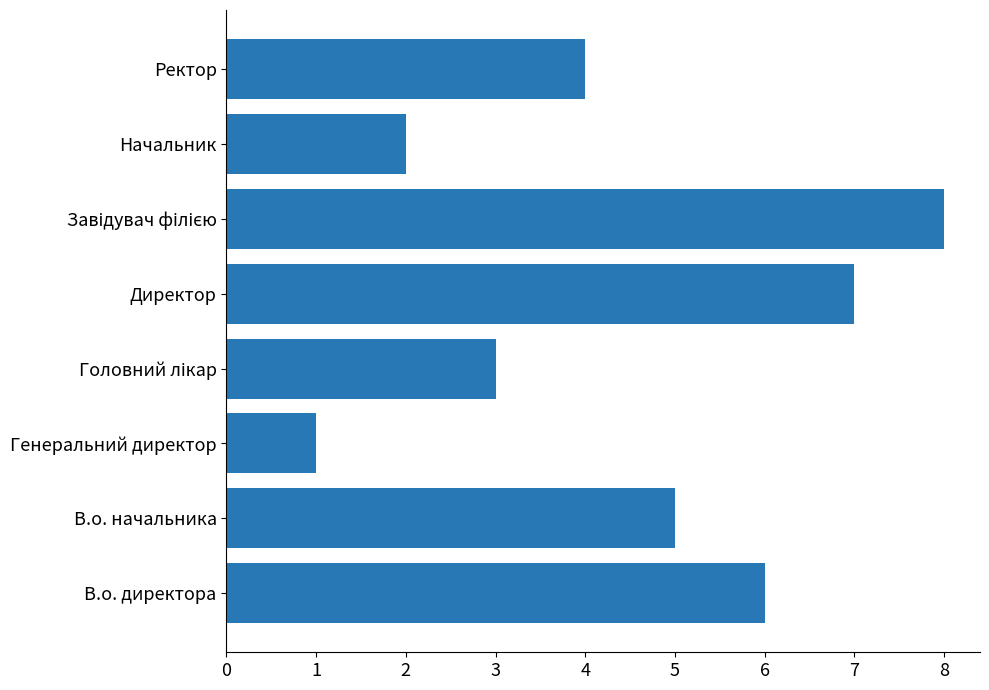

Which category has the lowest value across all series?

Генеральний директор